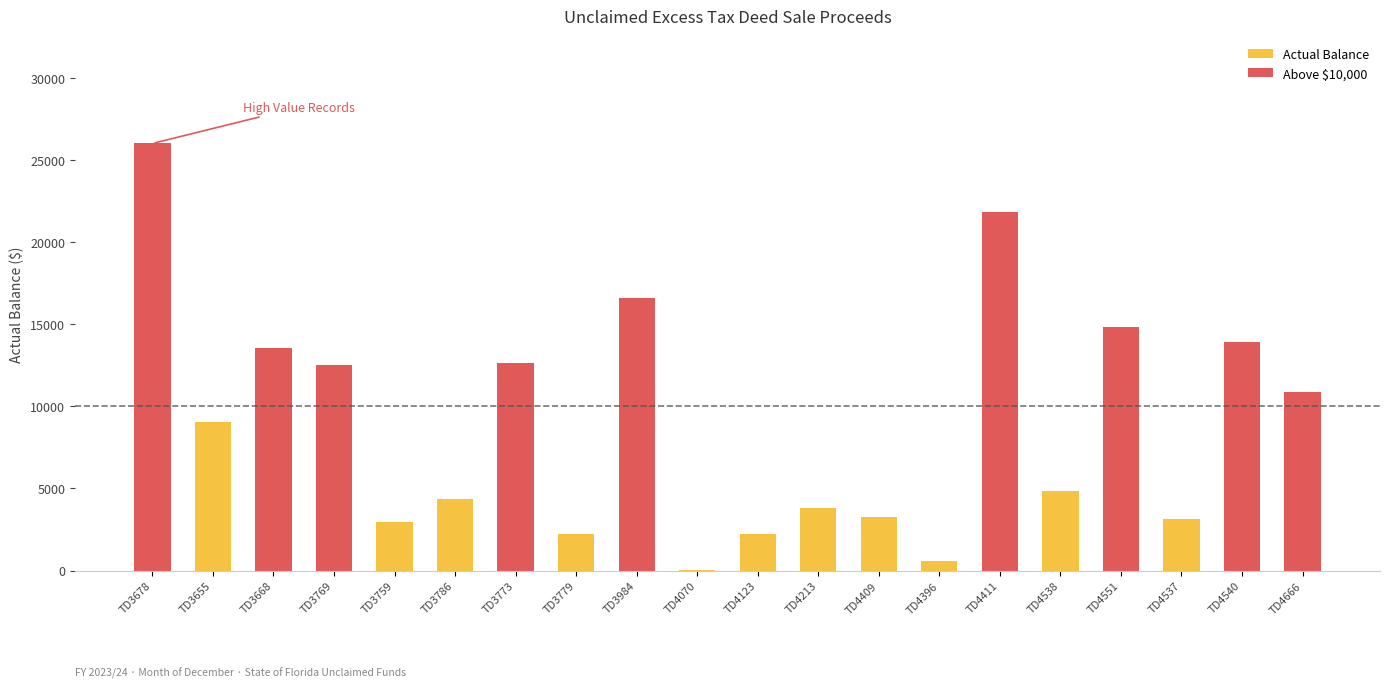

How many values are below 9073?

10